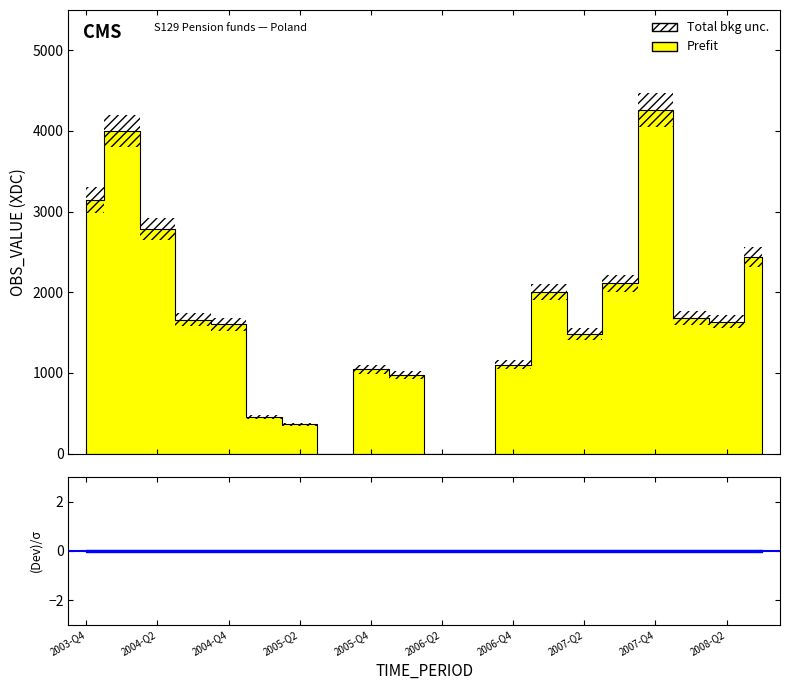

Rank the categories by value from lowest to highest.

2006-Q3, 2005-Q3, 2006-Q2, 2005-Q2, 2005-Q1, 2006-Q1, 2005-Q4, 2006-Q4, 2007-Q2, 2004-Q4, 2008-Q2, 2004-Q3, 2008-Q1, 2007-Q1, 2007-Q3, 2008-Q3, 2004-Q2, 2003-Q4, 2004-Q1, 2007-Q4